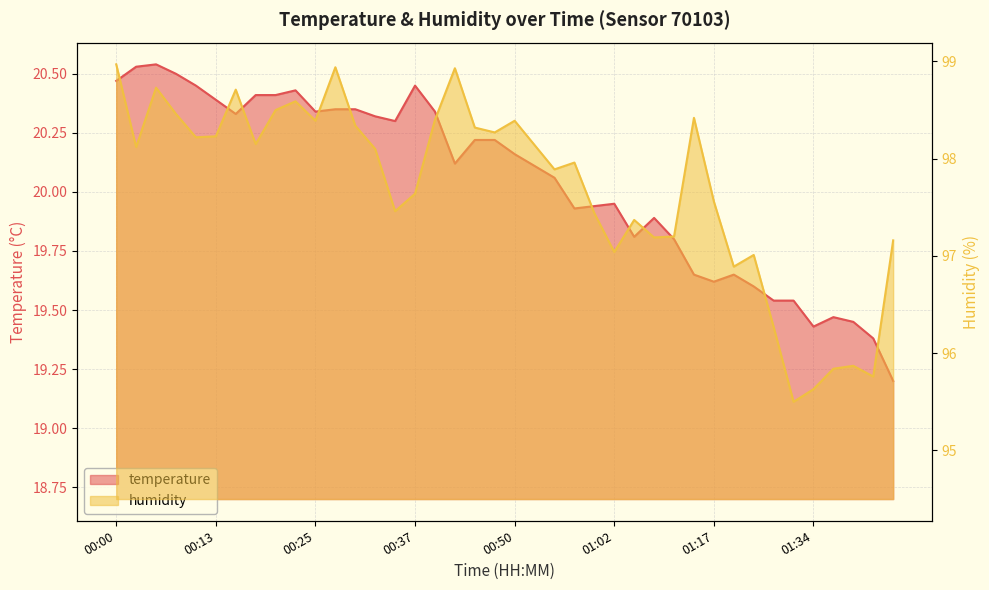

What is the minimum value for humidity?

95.5